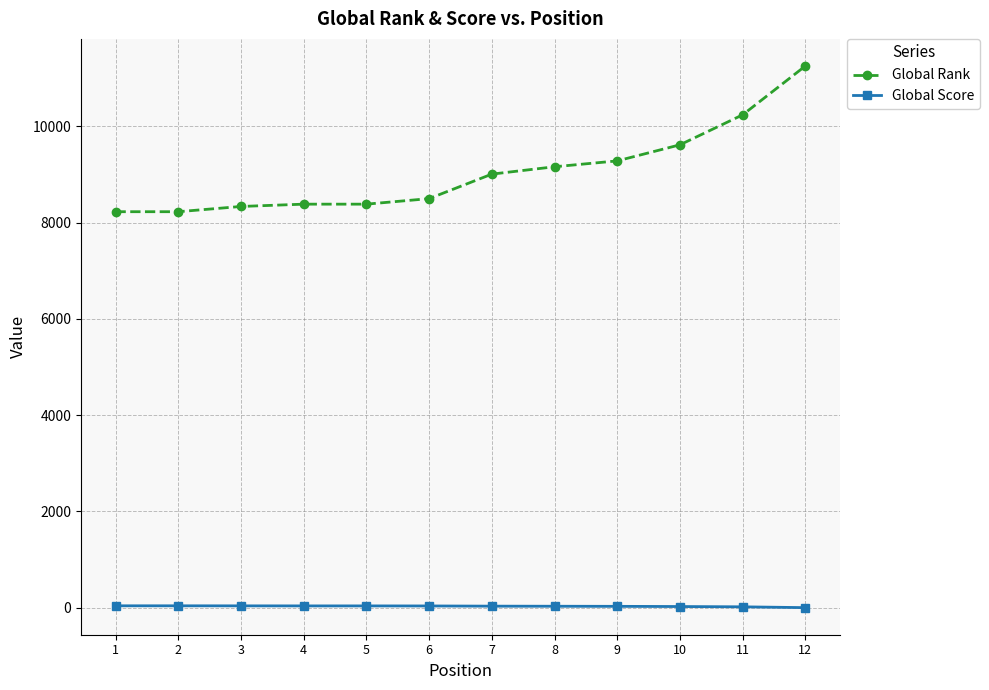

List the series in order of their overall mean, highest first.

Global Rank, Global Score